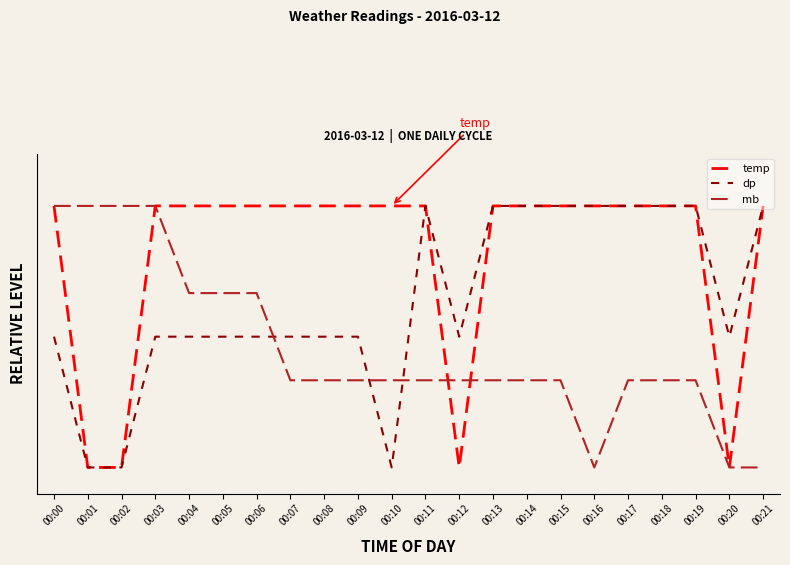

What is the spread (max minus min) of values at 00:07?

0.7